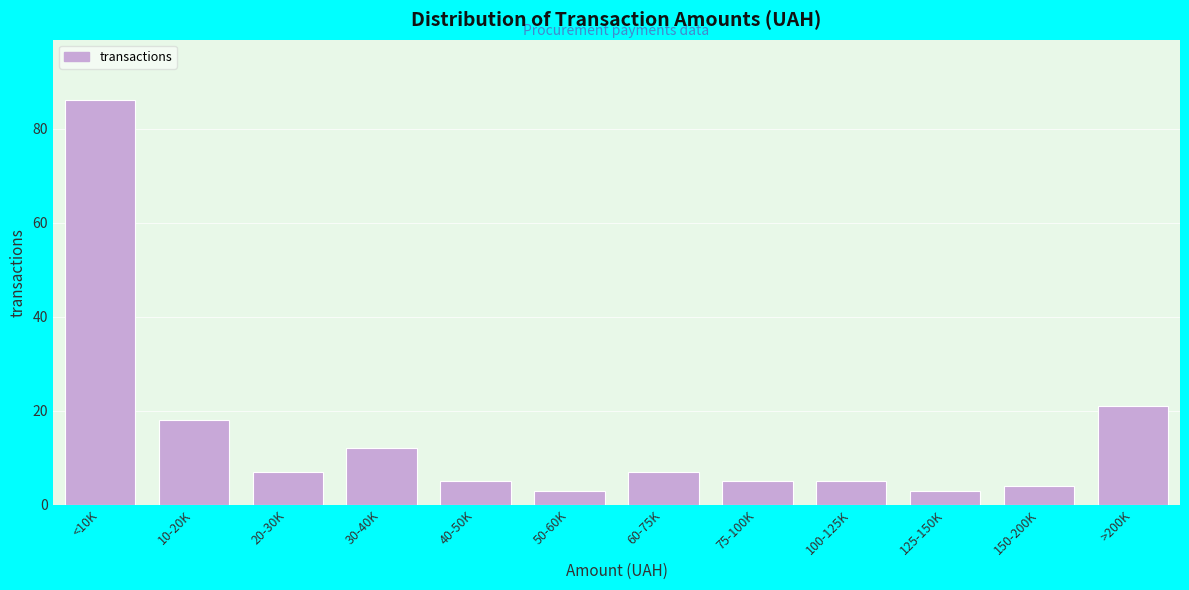

Reading left to right, transcribe all the data shown in this chart.

<10K=86	10-20K=18	20-30K=7	30-40K=12	40-50K=5	50-60K=3	60-75K=7	75-100K=5	100-125K=5	125-150K=3	150-200K=4	>200K=21